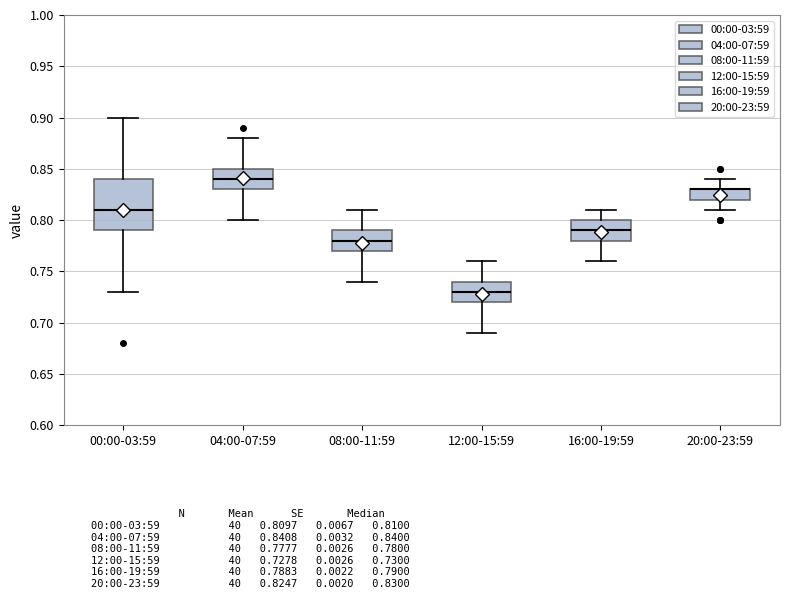

Reading left to right, transcribe this box plot: for each box, give where its median line is, the range the box spans, and where its two whiskers end, as read against the y-axis. The values are not printed on the chart, so give them approximately, as read against the axis.

00:00-03:59: median 0.81, box 0.79 to 0.84, whiskers 0.73 to 0.90
04:00-07:59: median 0.84, box 0.83 to 0.85, whiskers 0.80 to 0.88
08:00-11:59: median 0.78, box 0.77 to 0.79, whiskers 0.74 to 0.81
12:00-15:59: median 0.73, box 0.72 to 0.74, whiskers 0.69 to 0.76
16:00-19:59: median 0.79, box 0.78 to 0.80, whiskers 0.76 to 0.81
20:00-23:59: median 0.83 (drawn on the box's upper edge), box 0.82 to 0.83, whiskers 0.81 to 0.84